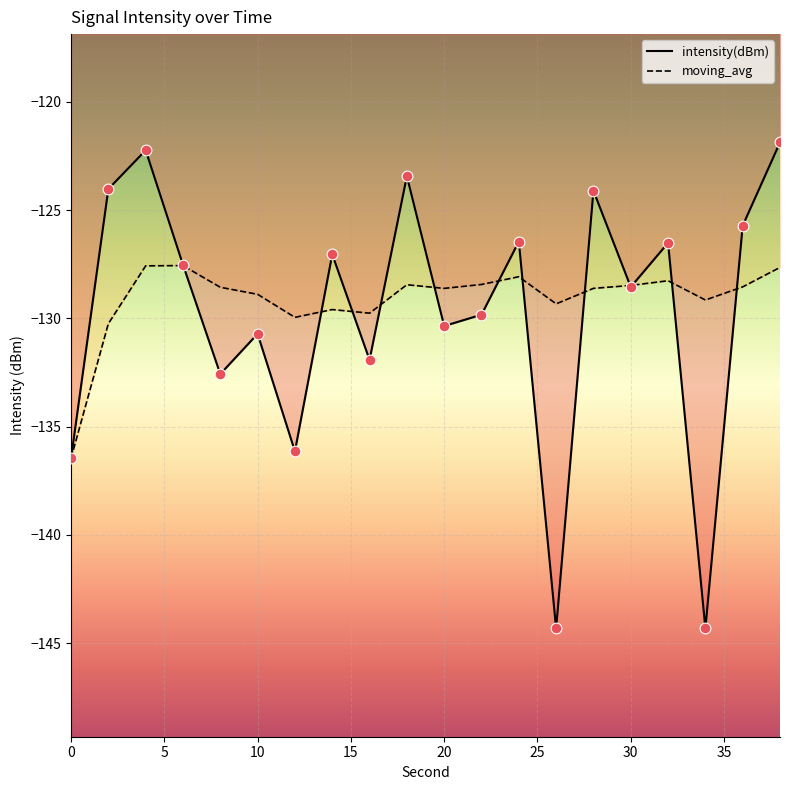

What is the difference between the highest and lowest values at 10?

1.8